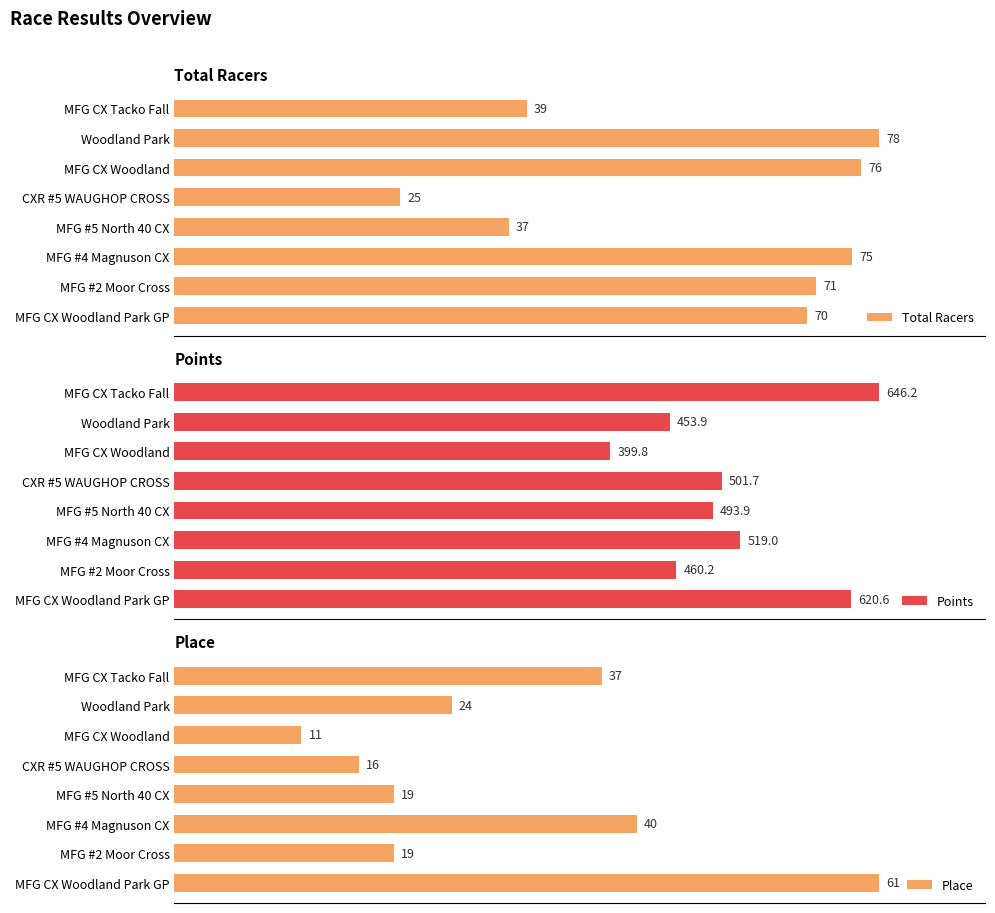

How many values in the Total Racers series are below 71?

4